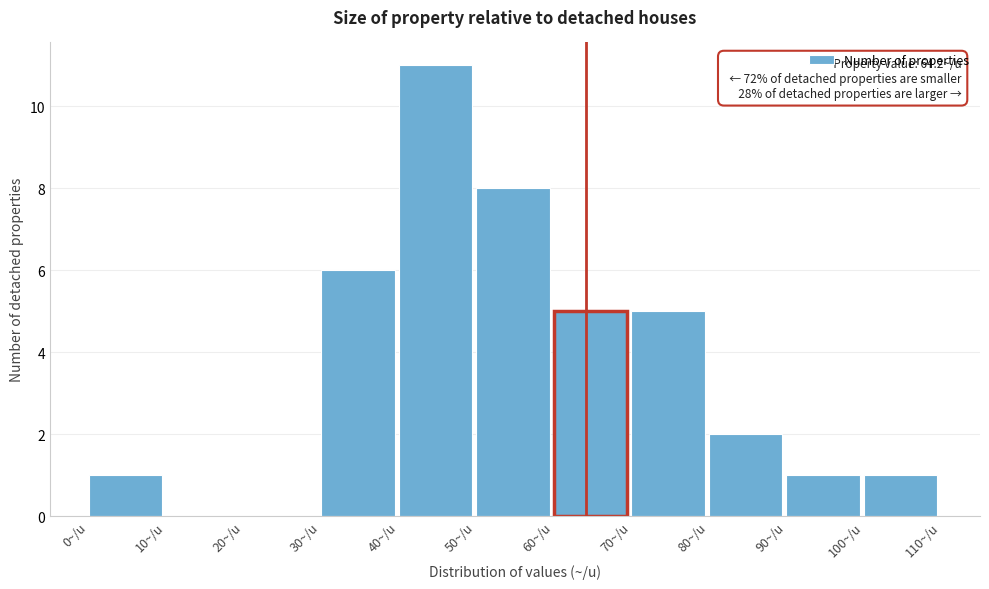

Over which range of the x-axis is the bar tallest?

40 to 50